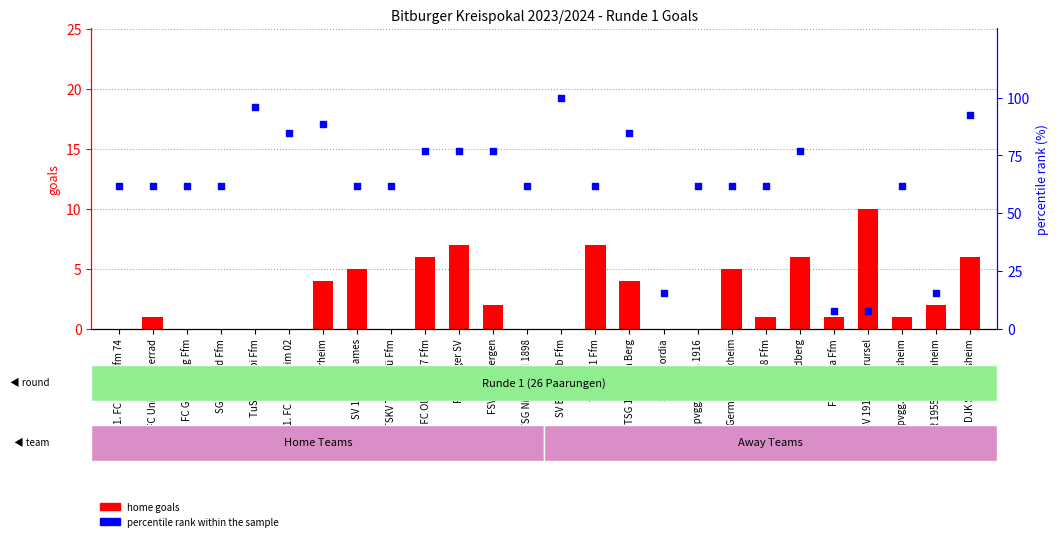

Which series has the largest Y range (max minus min)?

percentile rank within the sample